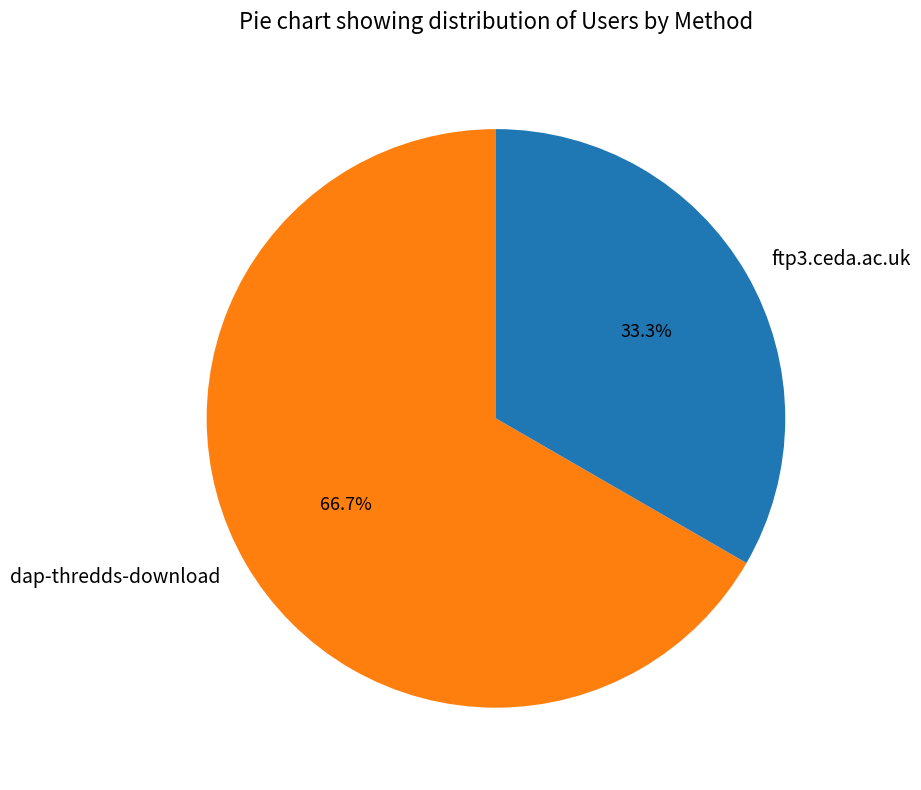

To the nearest percent, what is the difference between the ftp3.ceda.ac.uk and dap-thredds-download slice percentages?

33%